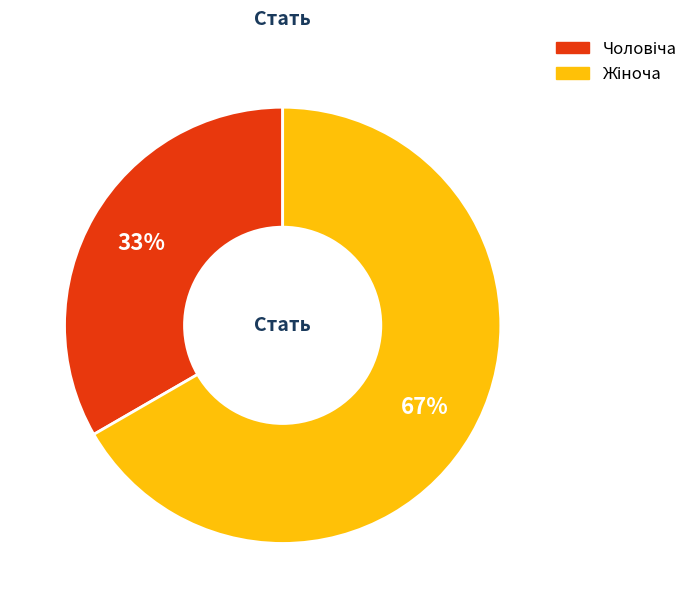

To the nearest percent, what is the average slice percentage?

50%